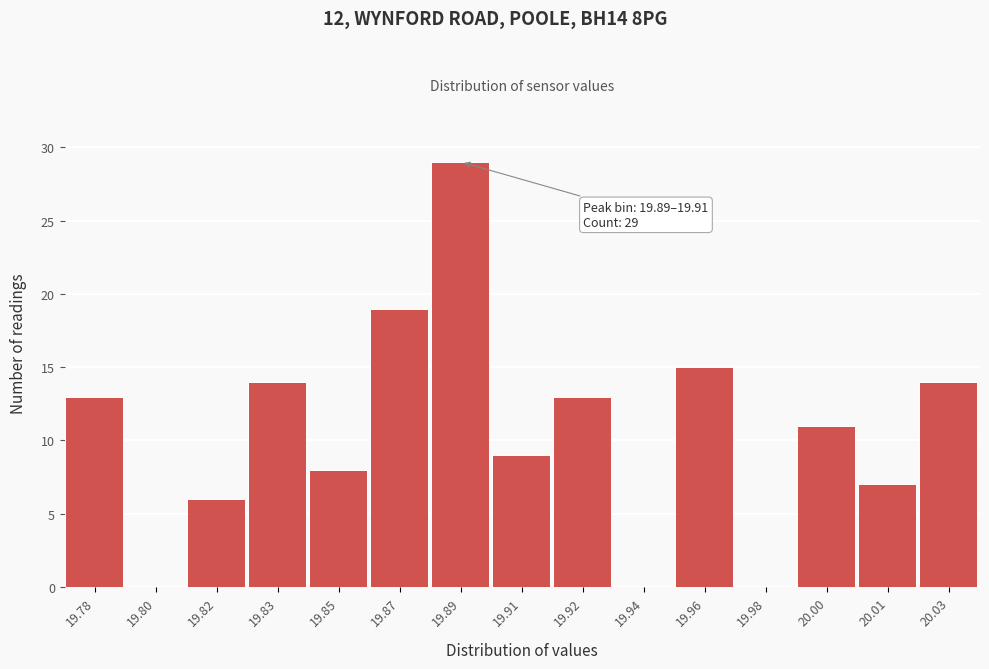

Reading left to right, extract all data points from this chart.

19.78=13	19.80=0	19.82=6	19.83=14	19.85=8	19.87=19	19.89=29	19.91=9	19.92=13	19.94=0	19.96=15	19.98=0	20.00=11	20.01=7	20.03=14